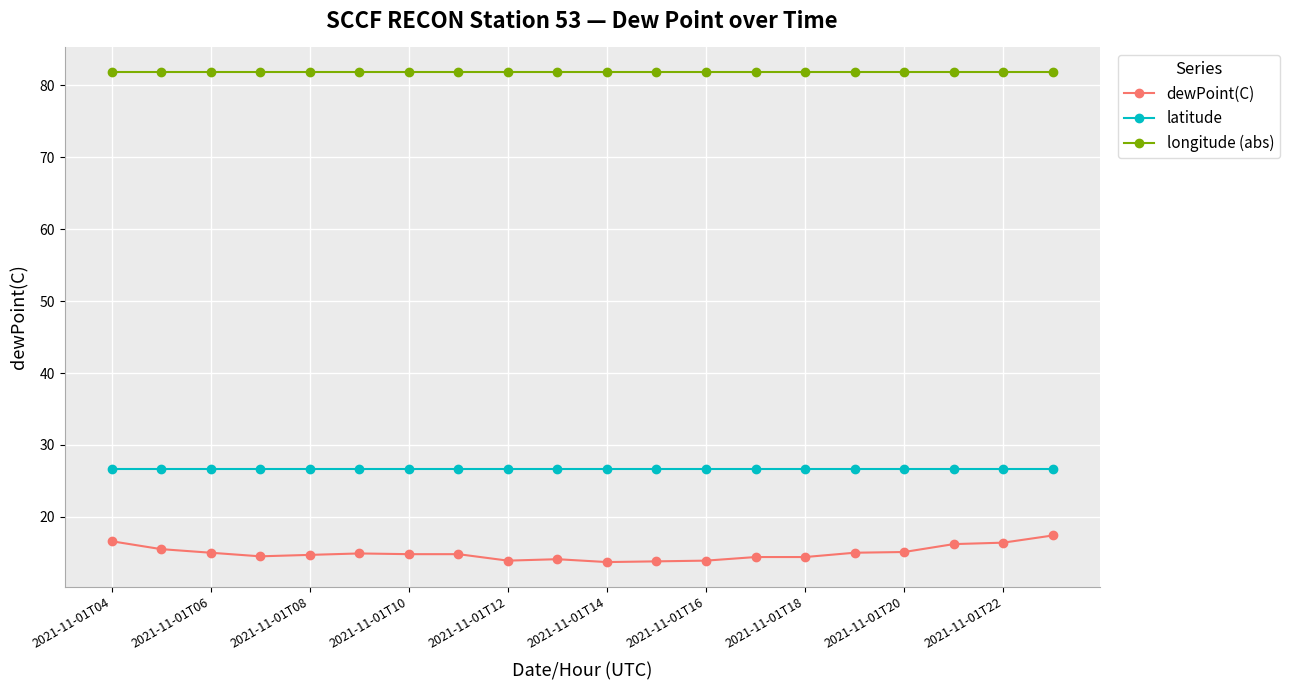

What is the value of the dewPoint(C) point at the 16th from the left?

15.0